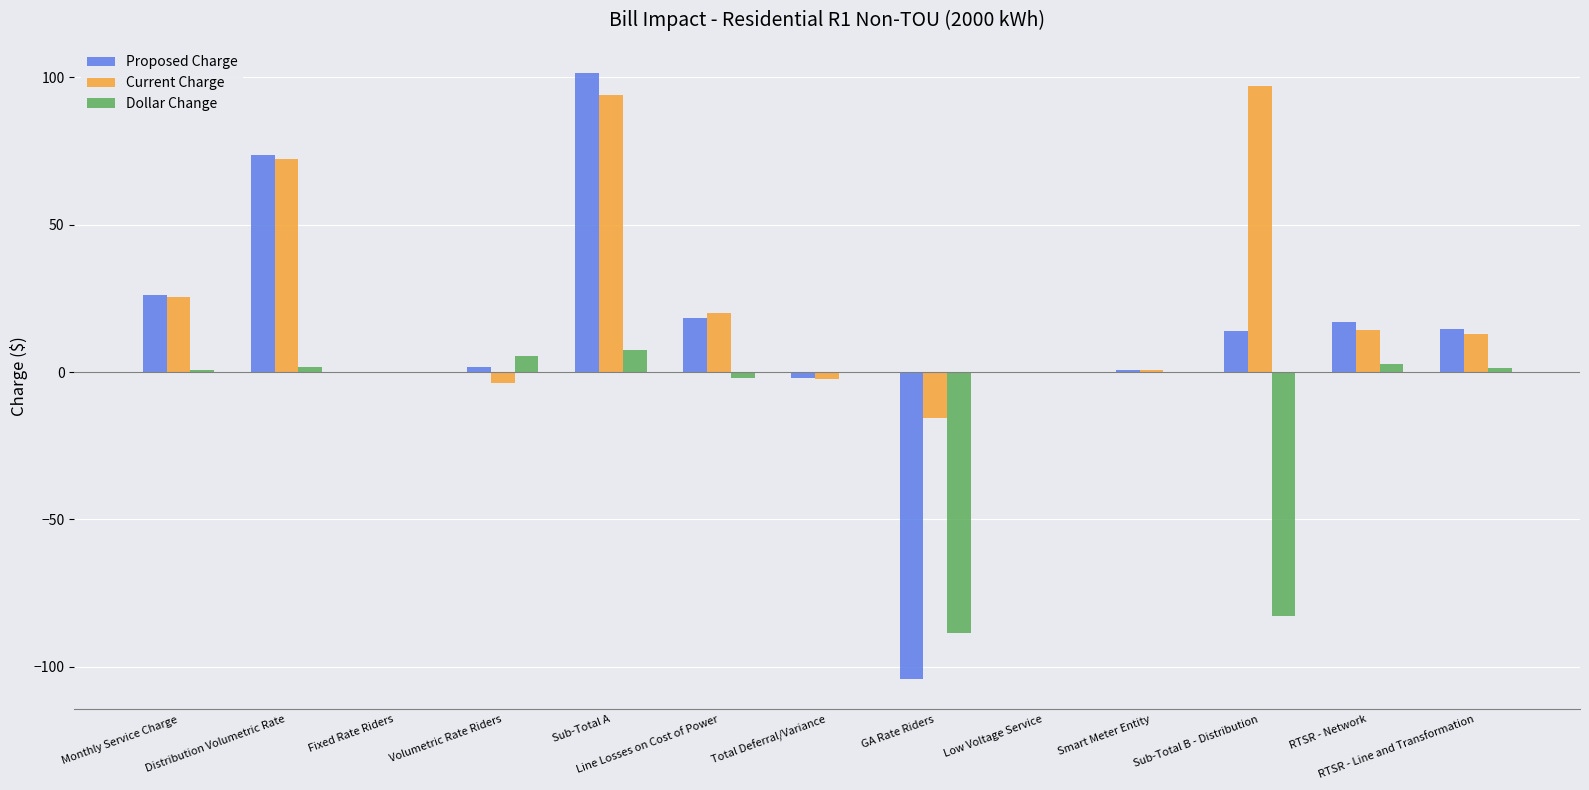

True or false: Proposed Charge has a value of 101.5 at Sub-Total A.

True